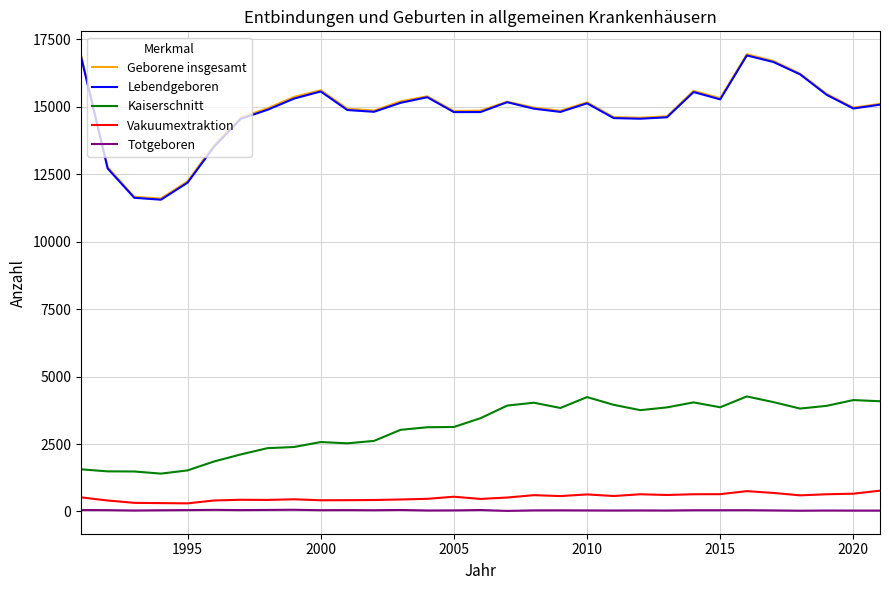

What is the maximum value for Geborene insgesamt?

16951